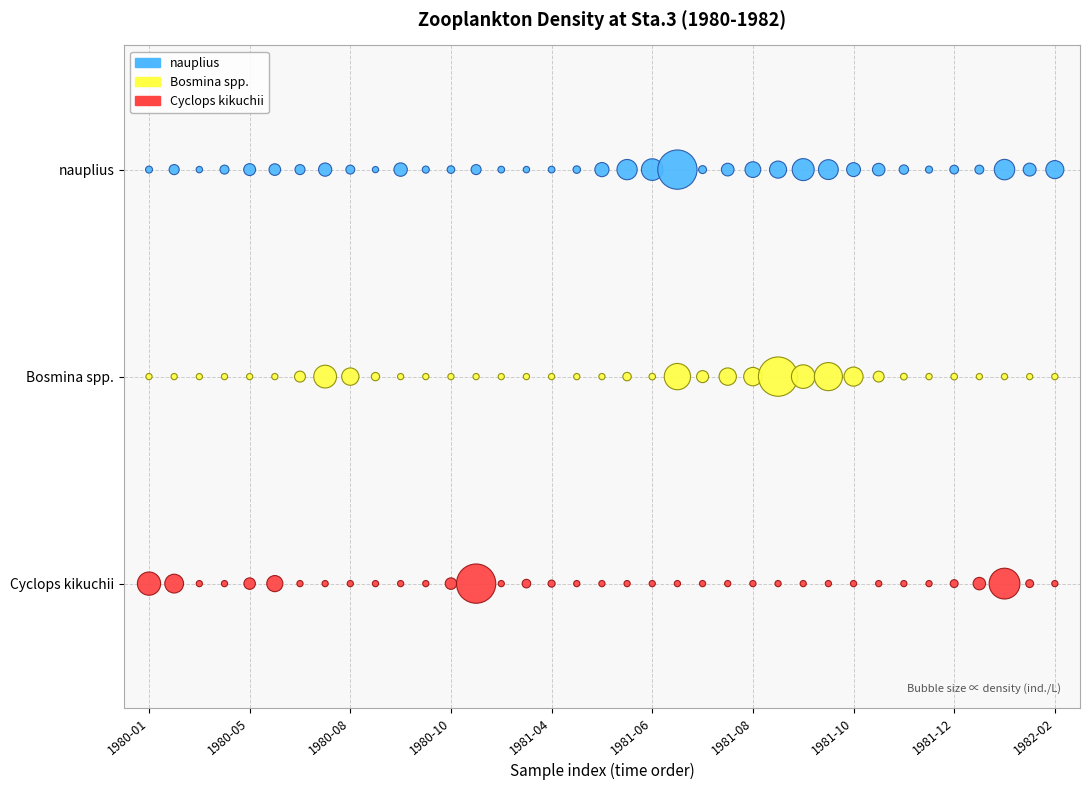

Which series reaches the maximum Y coordinate?

nauplius